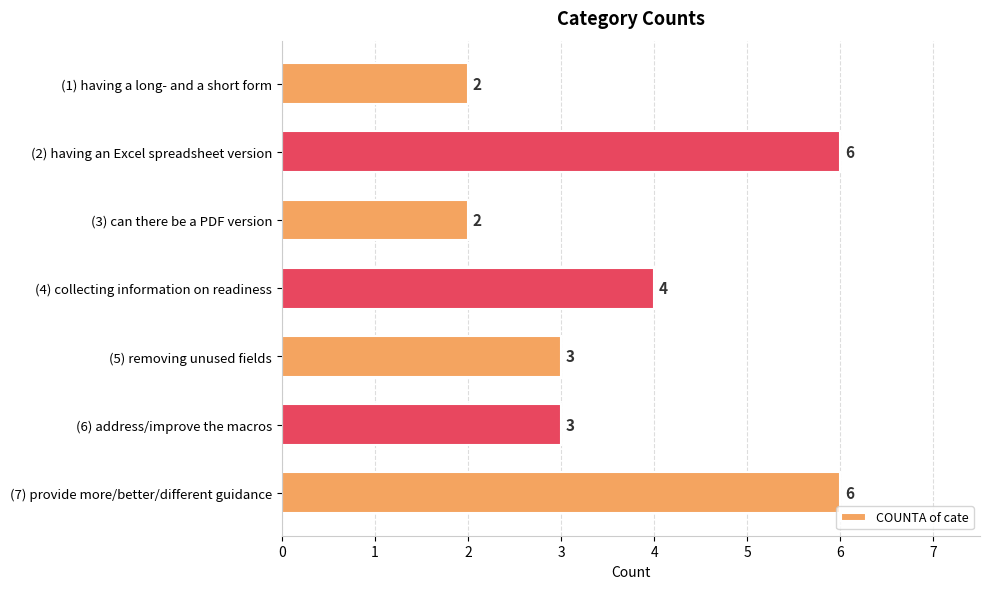

At which label is the value closest to 4?

(4) collecting information on readiness